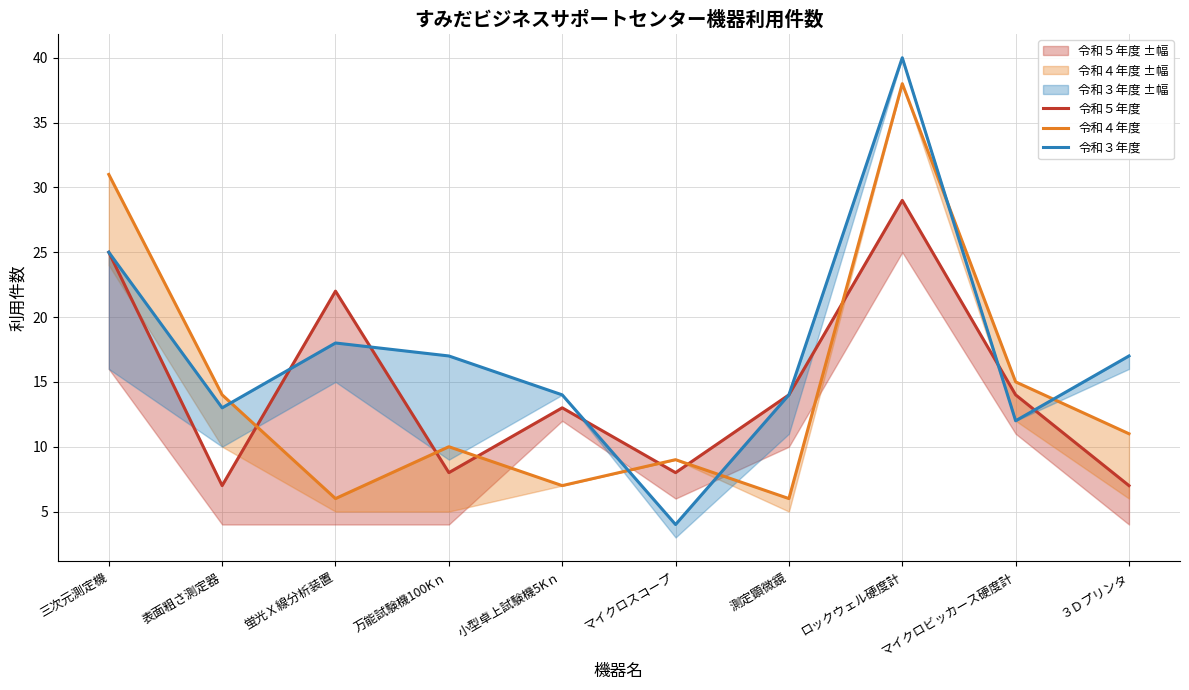

At which label is 令和３年度 closest to 22?

三次元測定機